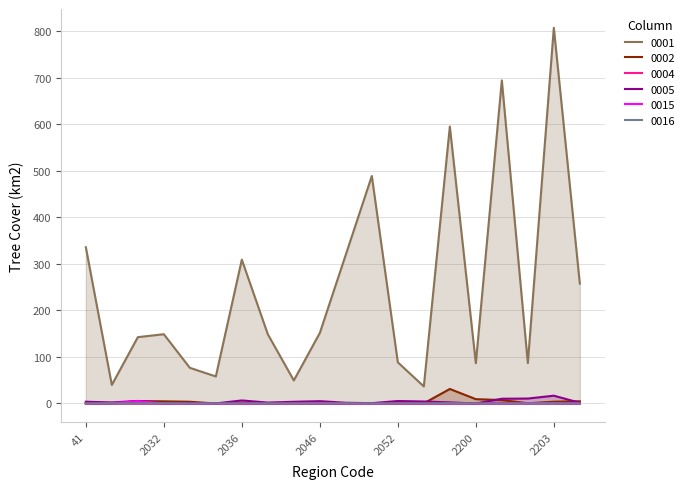

Rank the series at 2034 from highest to lowest value.

0001, 0004, 0005, 0002, 0015, 0016